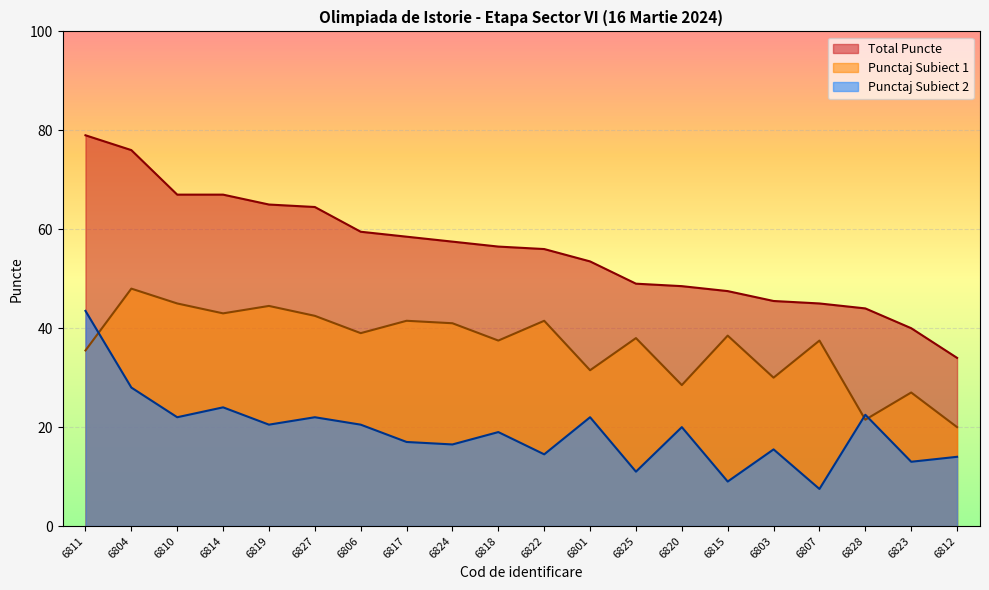

Reading right to left, extract all data points from this chart.

Total Puncte: 34.0	40.0	44.0	45.0	45.5	47.5	48.5	49.0	53.5	56.0	56.5	57.5	58.5	59.5	64.5	65.0	67.0	67.0	76.0	79.0
Punctaj Subiect 1: 20.0	27.0	21.5	37.5	30.0	38.5	28.5	38.0	31.5	41.5	37.5	41.0	41.5	39.0	42.5	44.5	43.0	45.0	48.0	35.5
Punctaj Subiect 2: 14.0	13.0	22.5	7.5	15.5	9.0	20.0	11.0	22.0	14.5	19.0	16.5	17.0	20.5	22.0	20.5	24.0	22.0	28.0	43.5